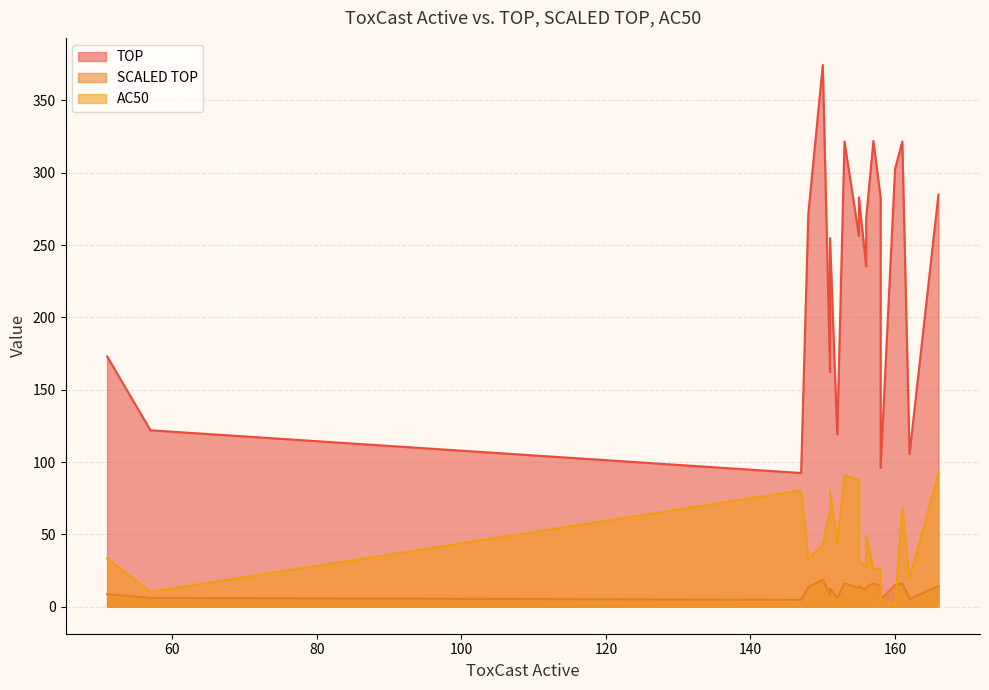

Which series has the largest total across all categories?

TOP